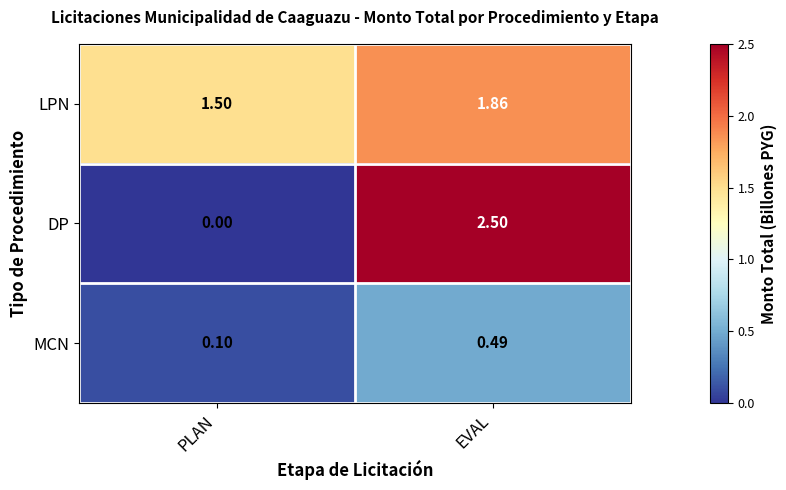

Which category has the lowest value in the MCN series?

PLAN